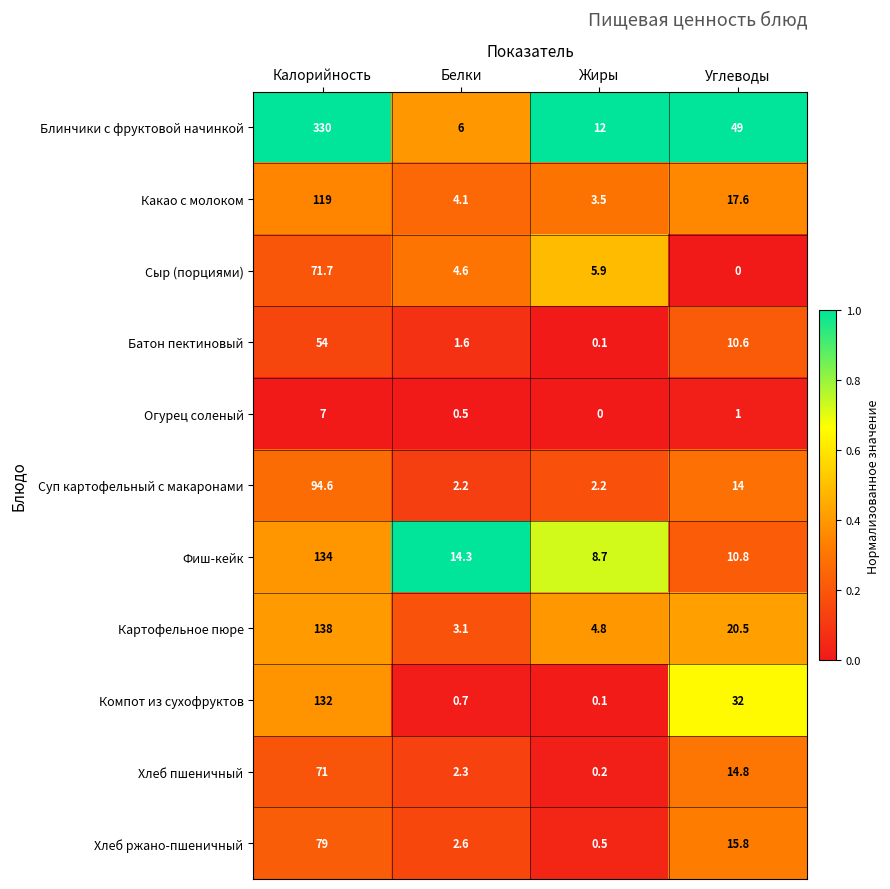

What is the spread (max minus min) of values at Калорийность?

323.0